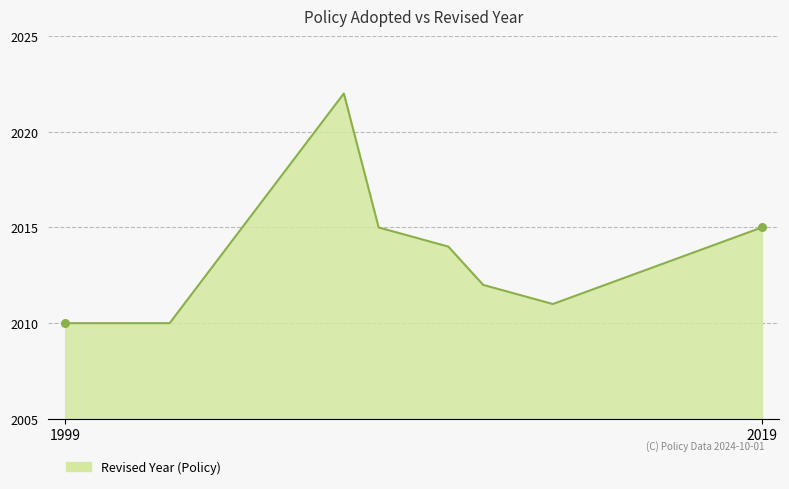

True or false: there are more than 1 points higher than both neighbors.

False